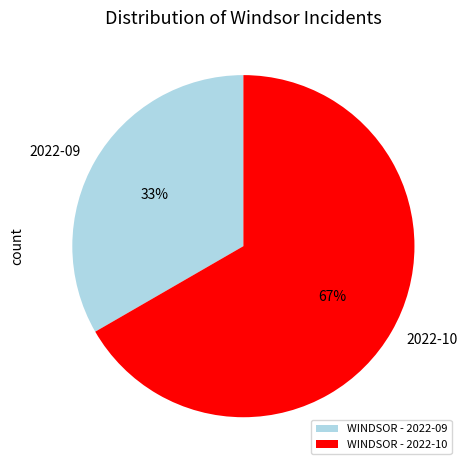

To the nearest percent, what is the average slice percentage?

50%